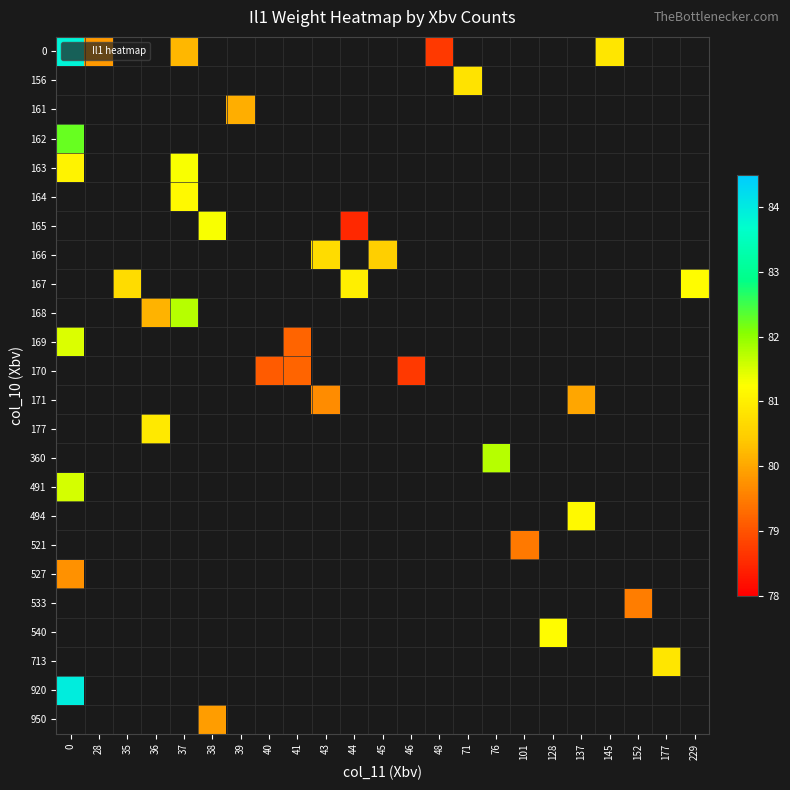

Count the number of categories in the chart.

23